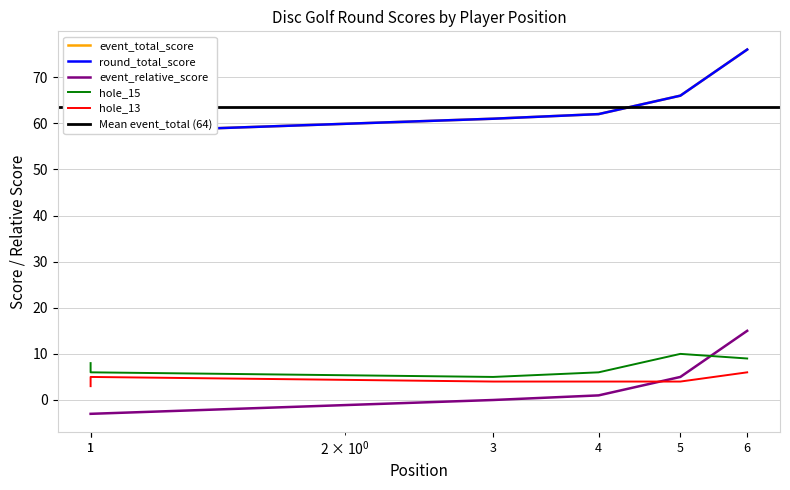

True or false: hole_15 and event_total_score intersect in this chart.

False